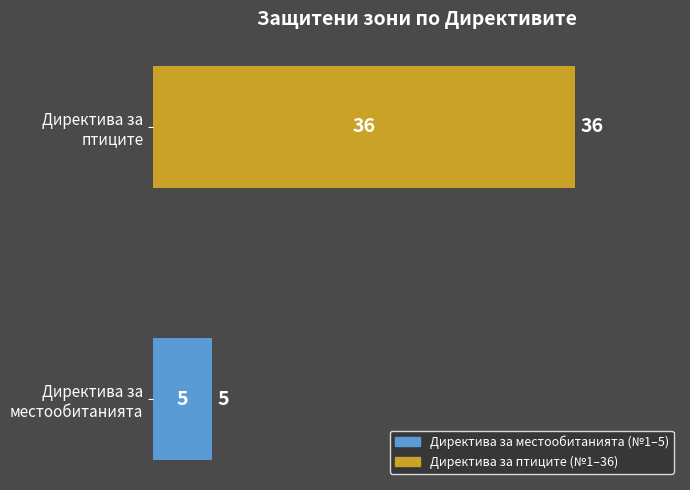

What is the sum of all values?

41